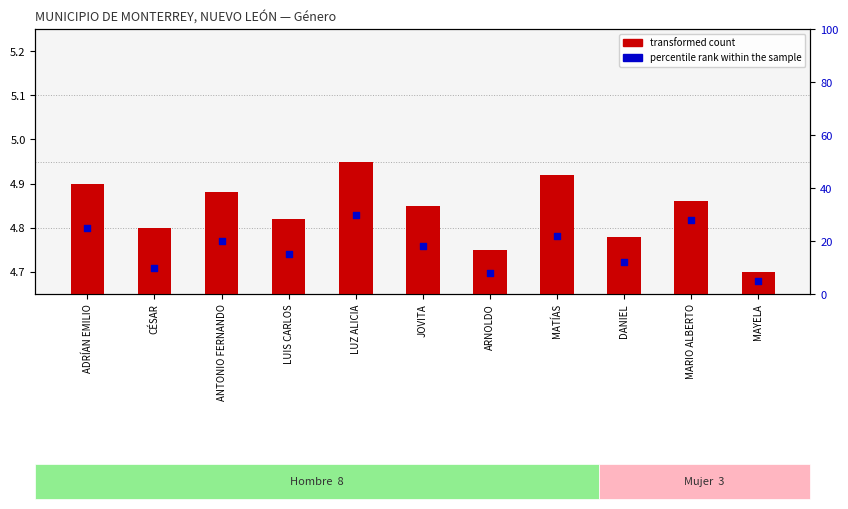

What are all the series names shown in the legend?

transformed count, percentile rank within the sample